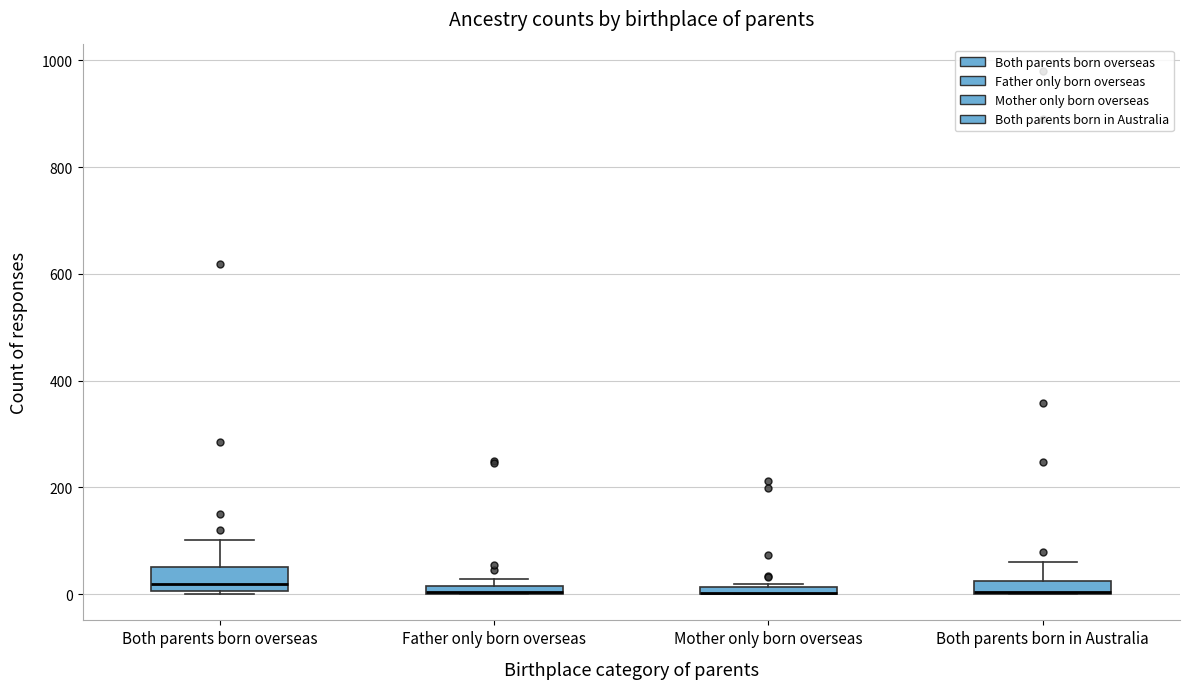

Where is the lower edge of the box for Both parents born in Australia on the y-axis? The values are not printed on the chart, so give them approximately, as read against the axis.

0